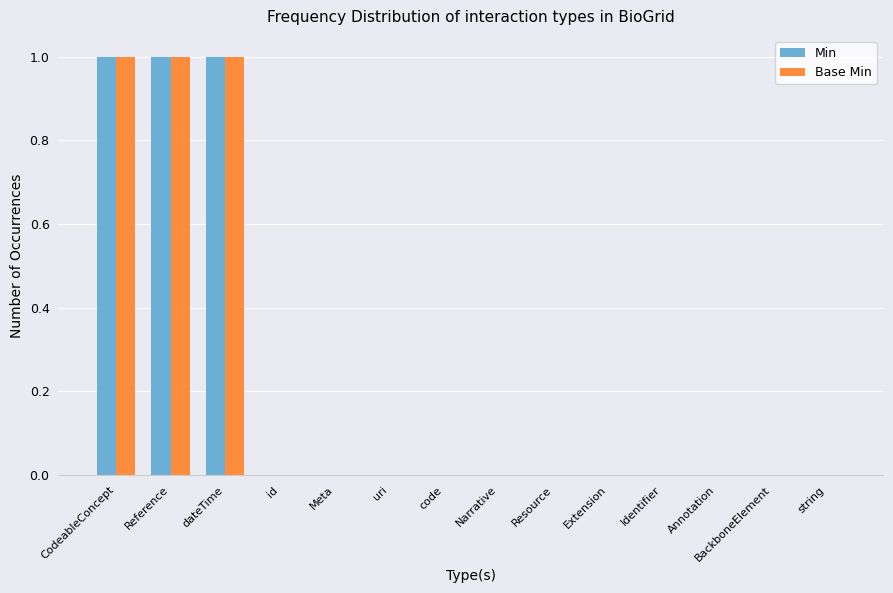

What is the sum of the Min values at Reference and id?

1